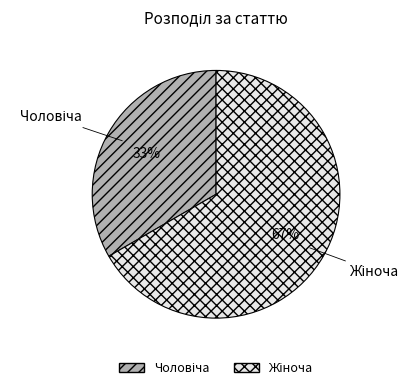

How many slices are in this pie chart?

2